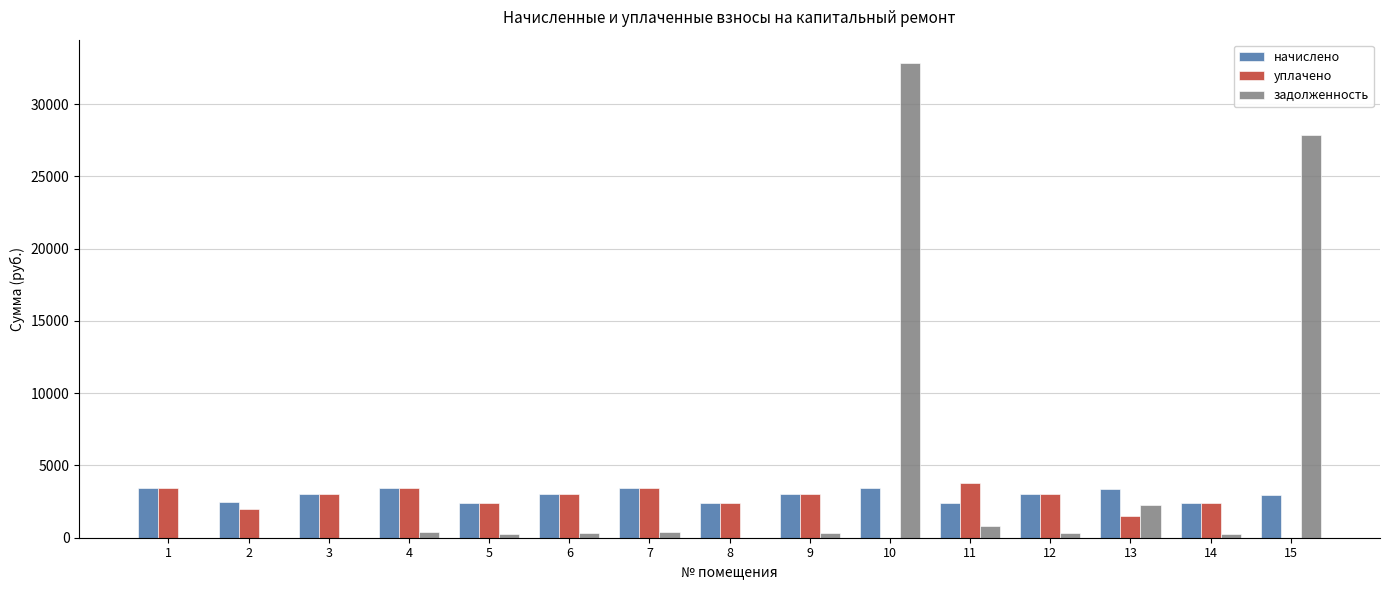

What is the sum of the задолженность values at 1 and 15?

27904.7